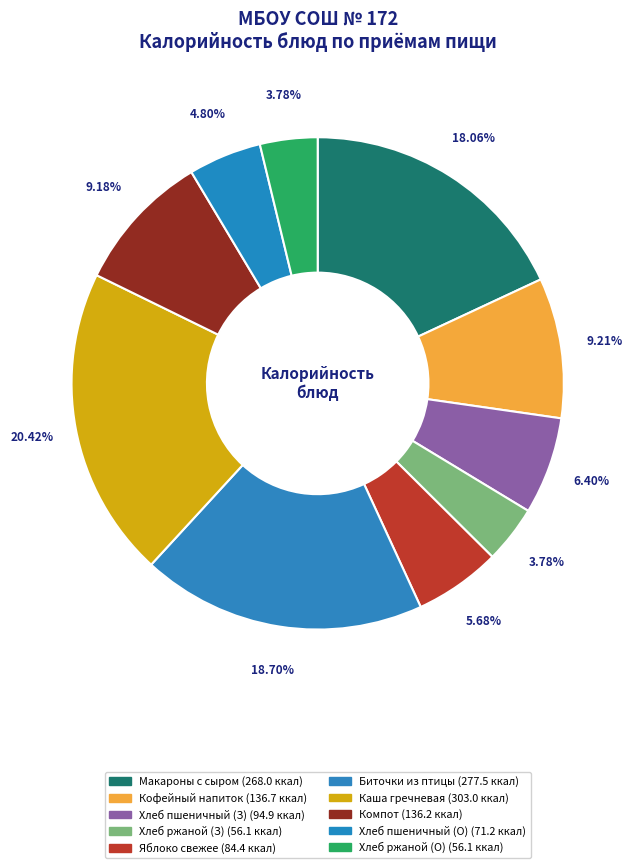

How many slices are in this pie chart?

10